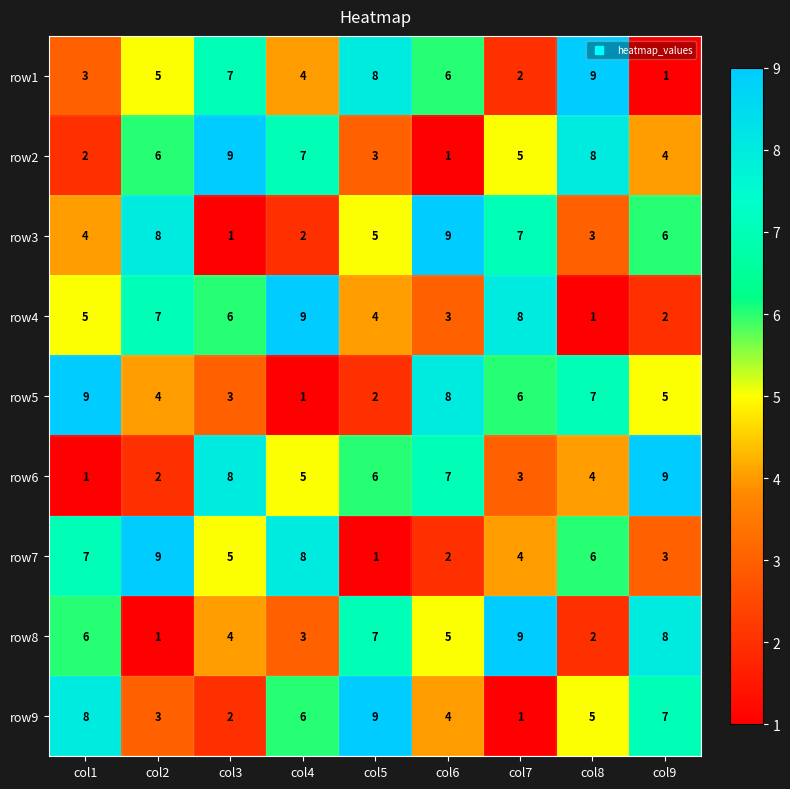

List the labels in order of row4 value, smallest first.

col8, col9, col6, col5, col1, col3, col2, col7, col4